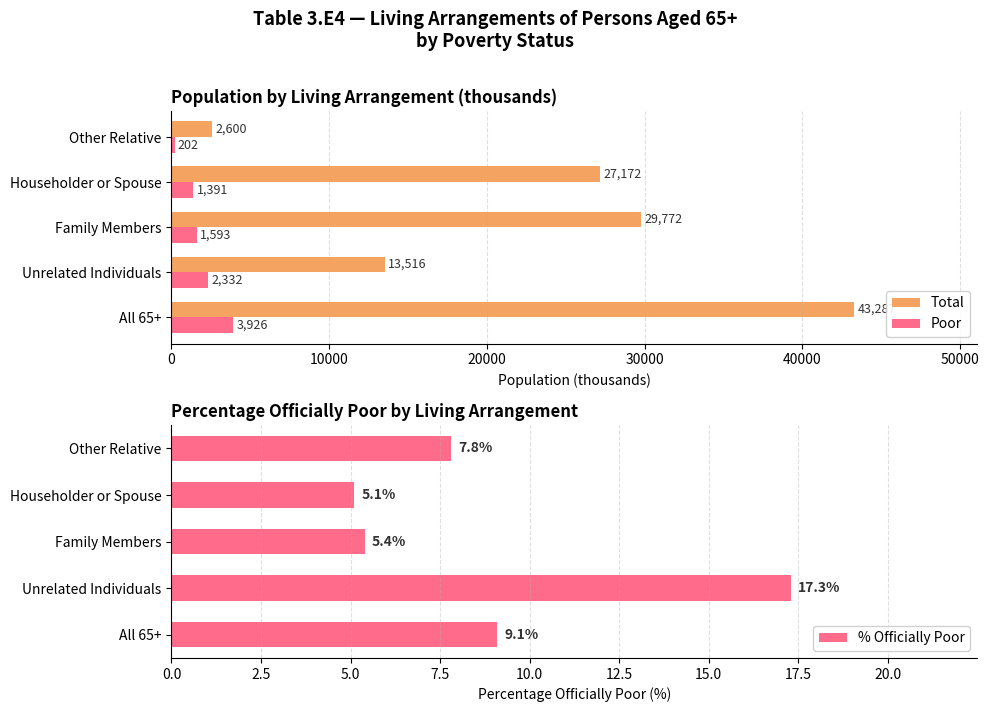

What is the difference between the maximum and minimum values in the Poor series?

3724